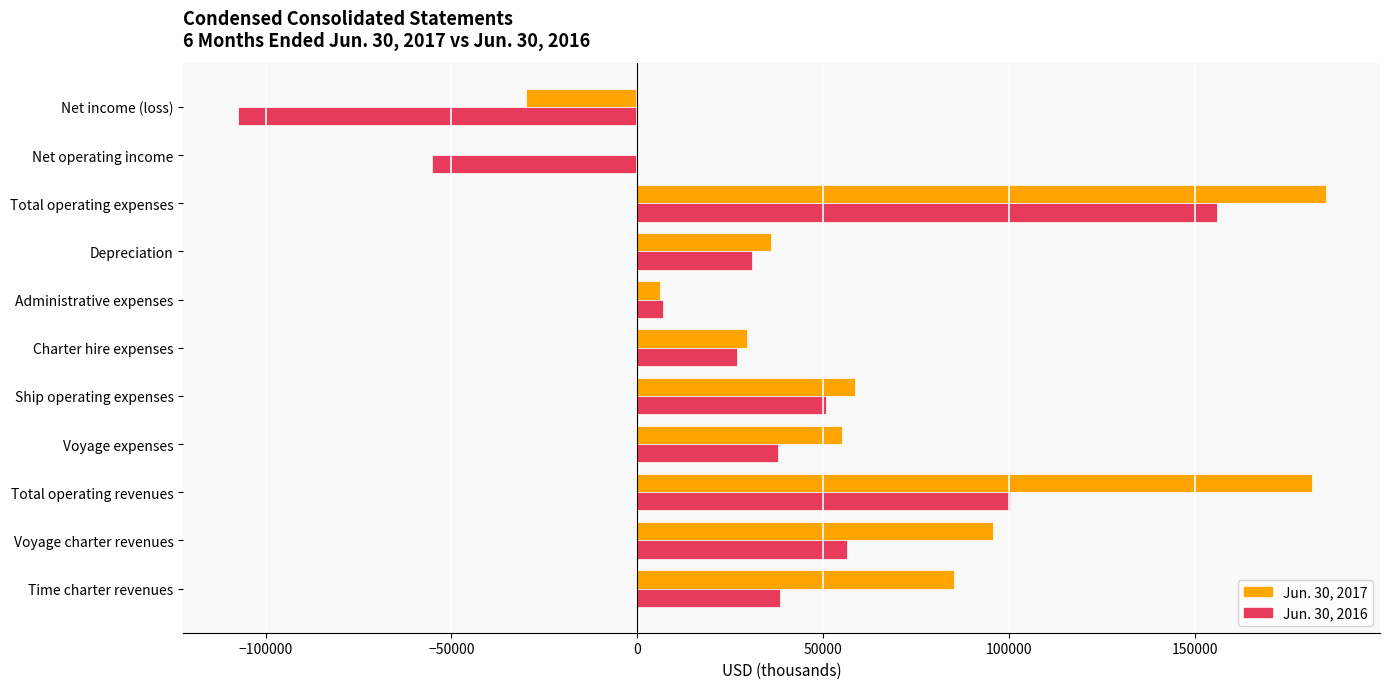

True or false: Jun. 30, 2016 has a value of -107452 at Net income (loss).

True